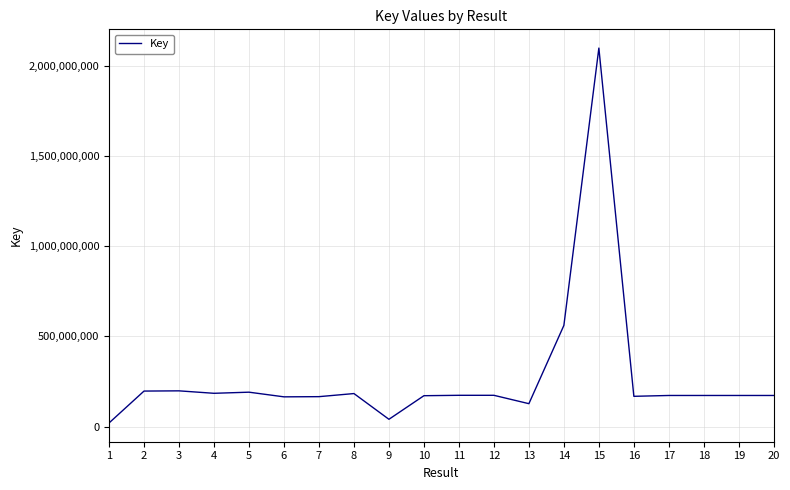

Which category has the highest value across all series?

15